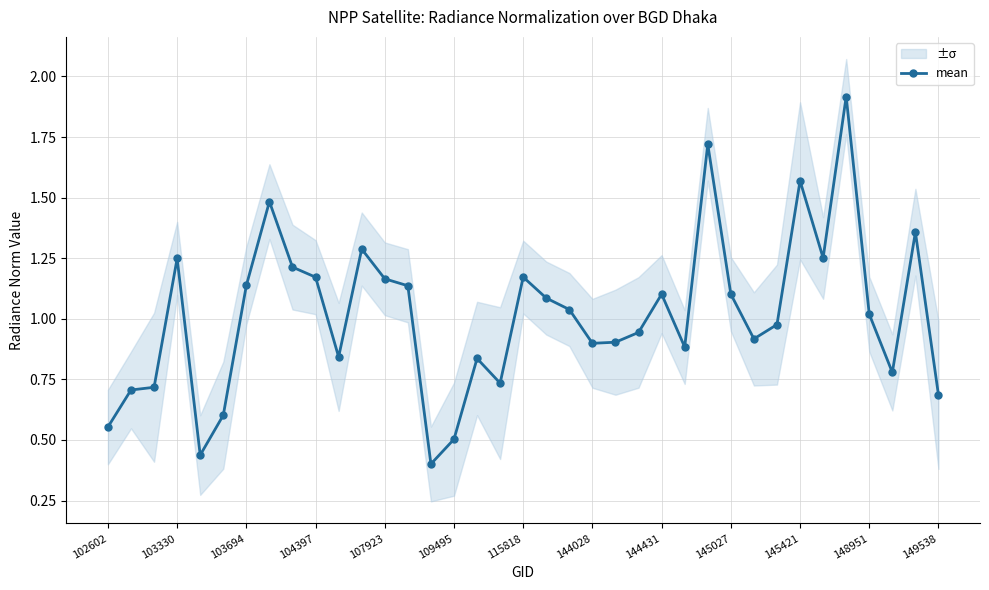

How many data points are above 1?

19